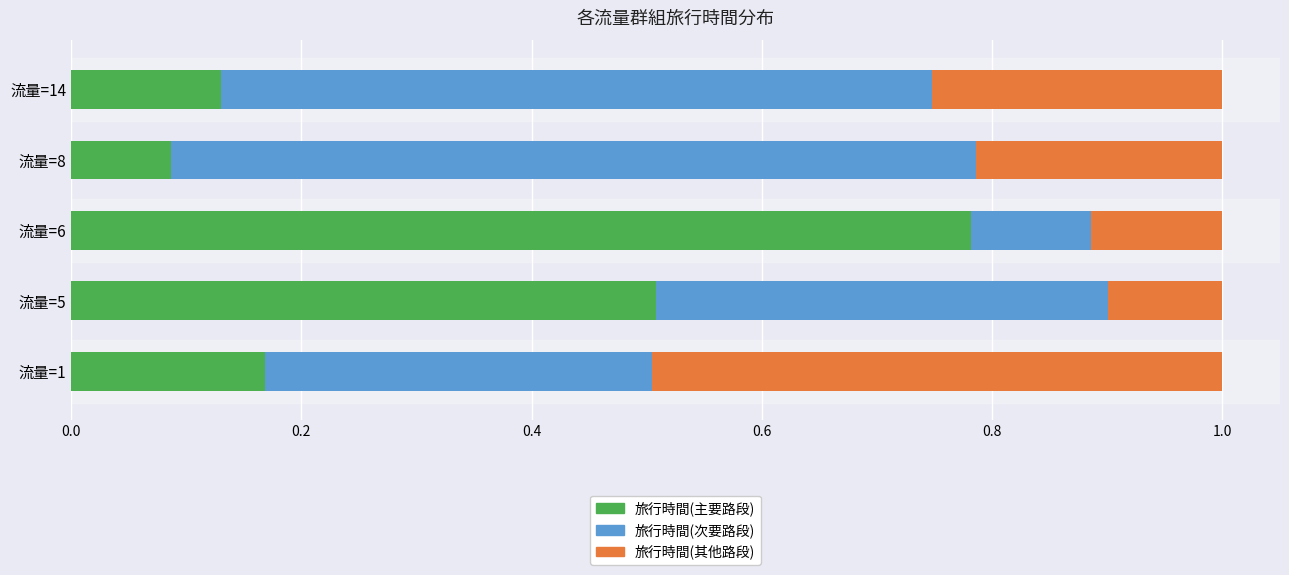

What is the total value across all series at 流量=6?

1.0